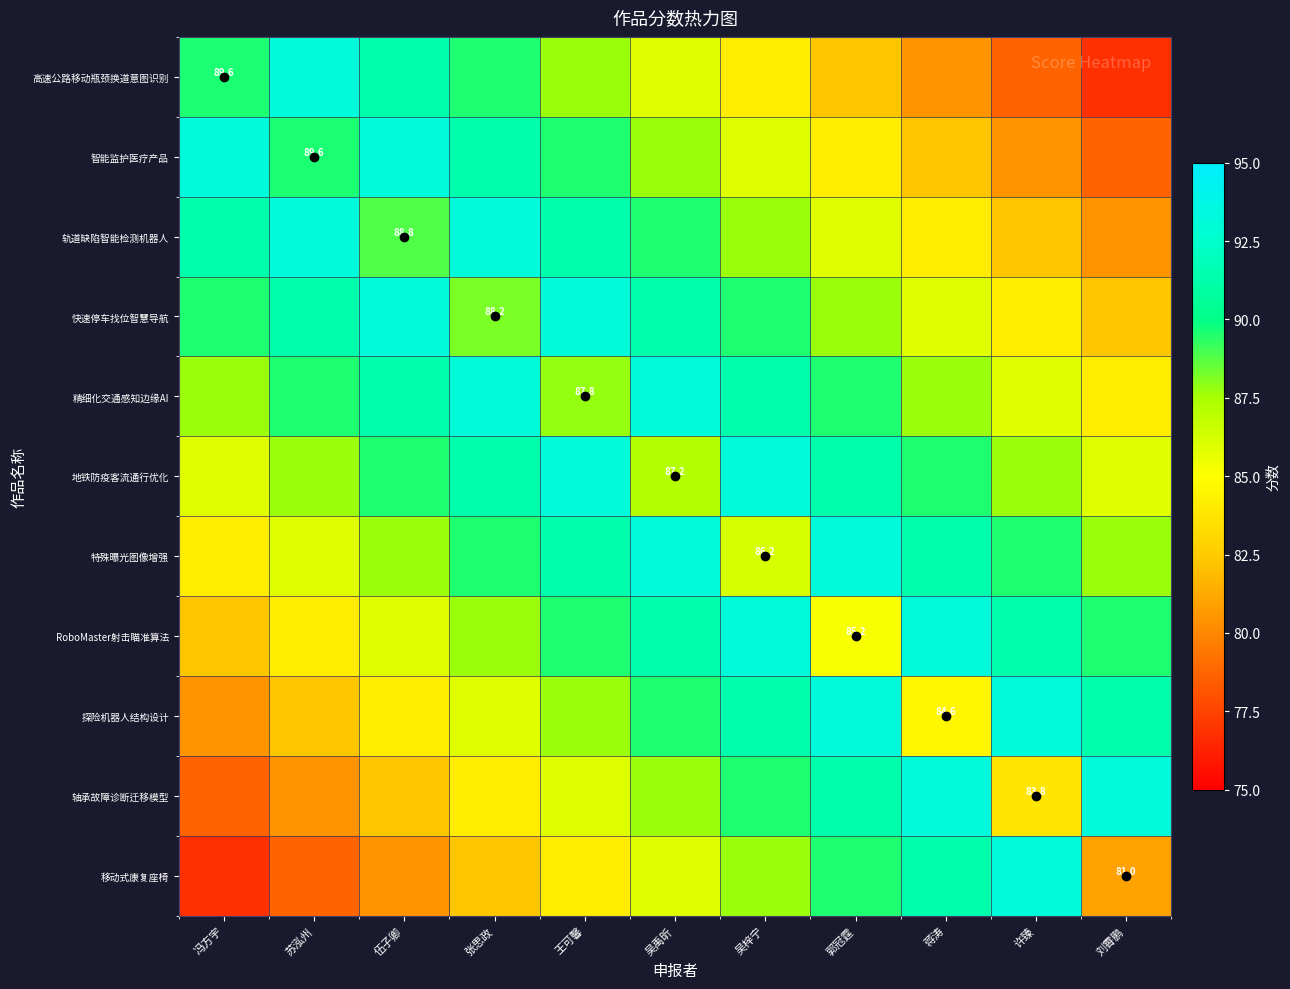

List the labels in order of 轨道缺陷智能检测机器人 value, largest first.

苏泓州, 张思政, 冯方宇, 王可馨, 吴禹昕, 伍子卿, 吴梓宁, 郭冠霆, 蒋涛, 许臻, 刘霄鹏